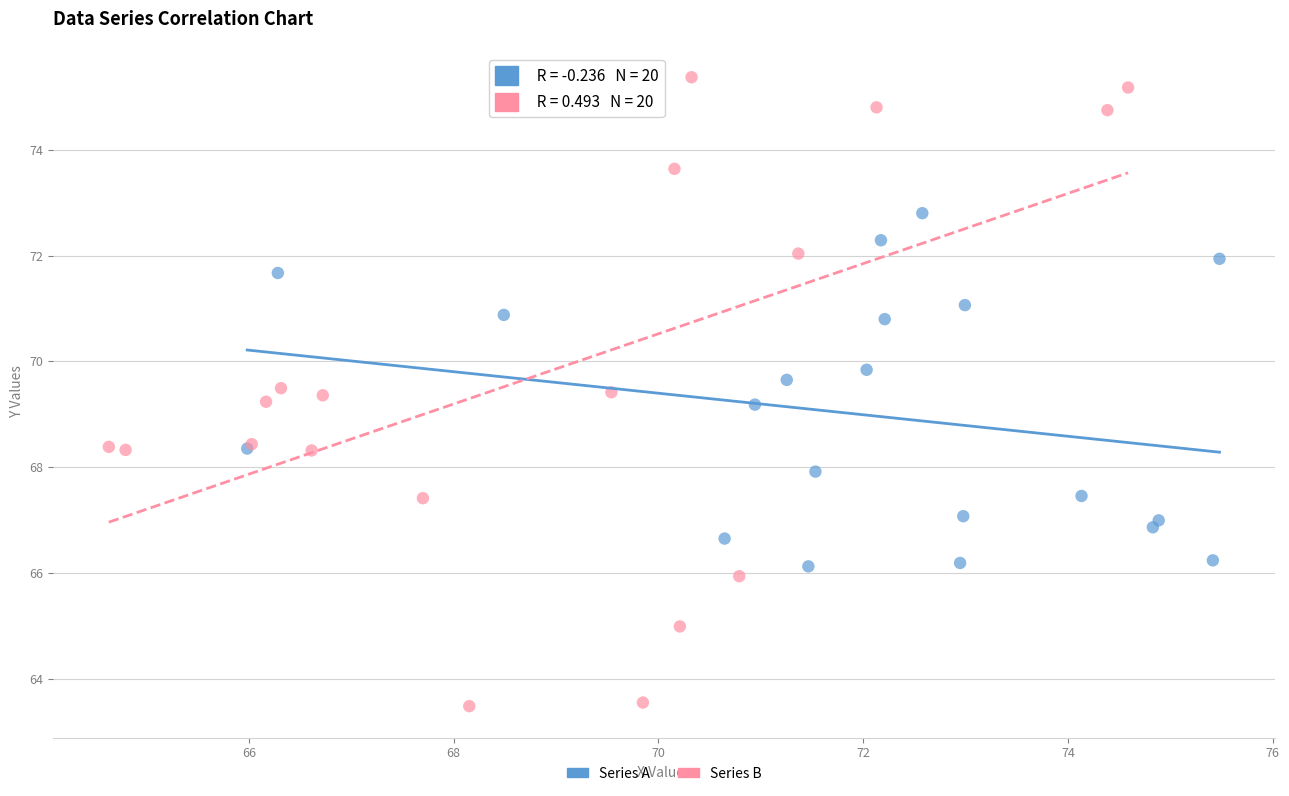

What are all the series names shown in the legend?

Series A, Series B